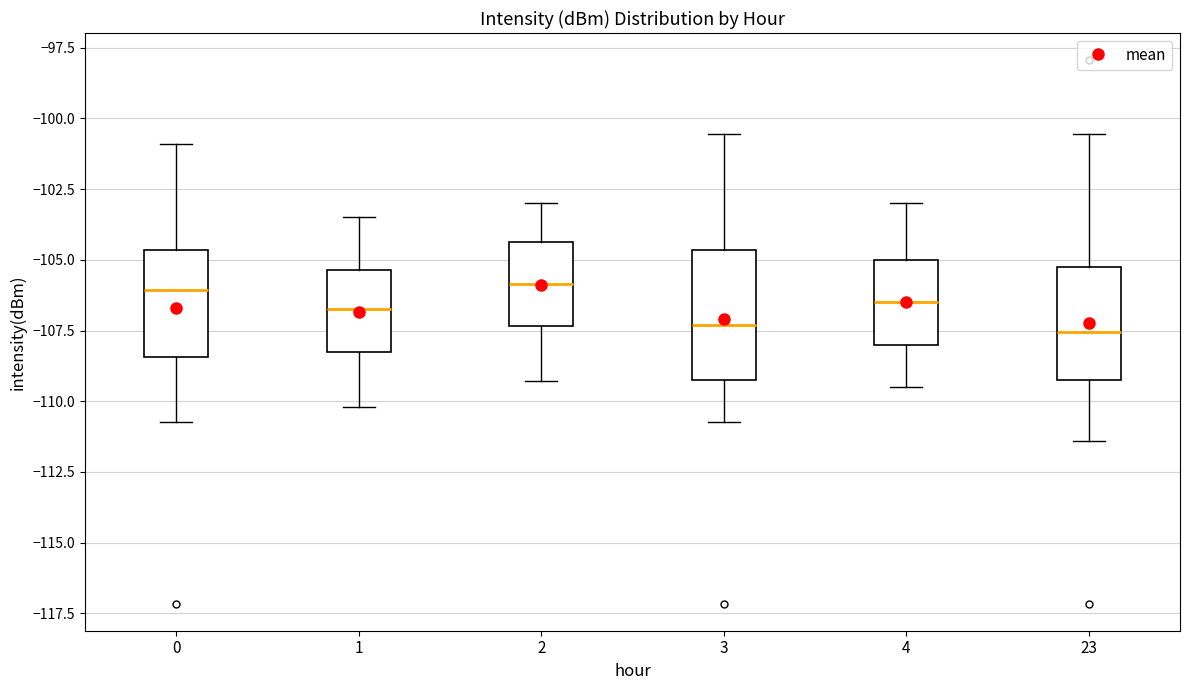

Reading left to right, read every box against the y-axis: the position of its median line, the range the box covers, and the ends of its whiskers. The values are not printed on the chart, so give them approximately, as read against the axis.

0: median -106.0, box -108.5 to -104.5, whiskers -110.5 to -101.0
1: median -106.5, box -108.0 to -105.5, whiskers -110.0 to -103.5
2: median -106.0, box -107.5 to -104.5, whiskers -109.5 to -103.0
3: median -107.5, box -109.5 to -104.5, whiskers -110.5 to -100.5
4: median -106.5, box -108.0 to -105.0, whiskers -109.5 to -103.0
23: median -107.5, box -109.5 to -105.0, whiskers -111.5 to -100.5